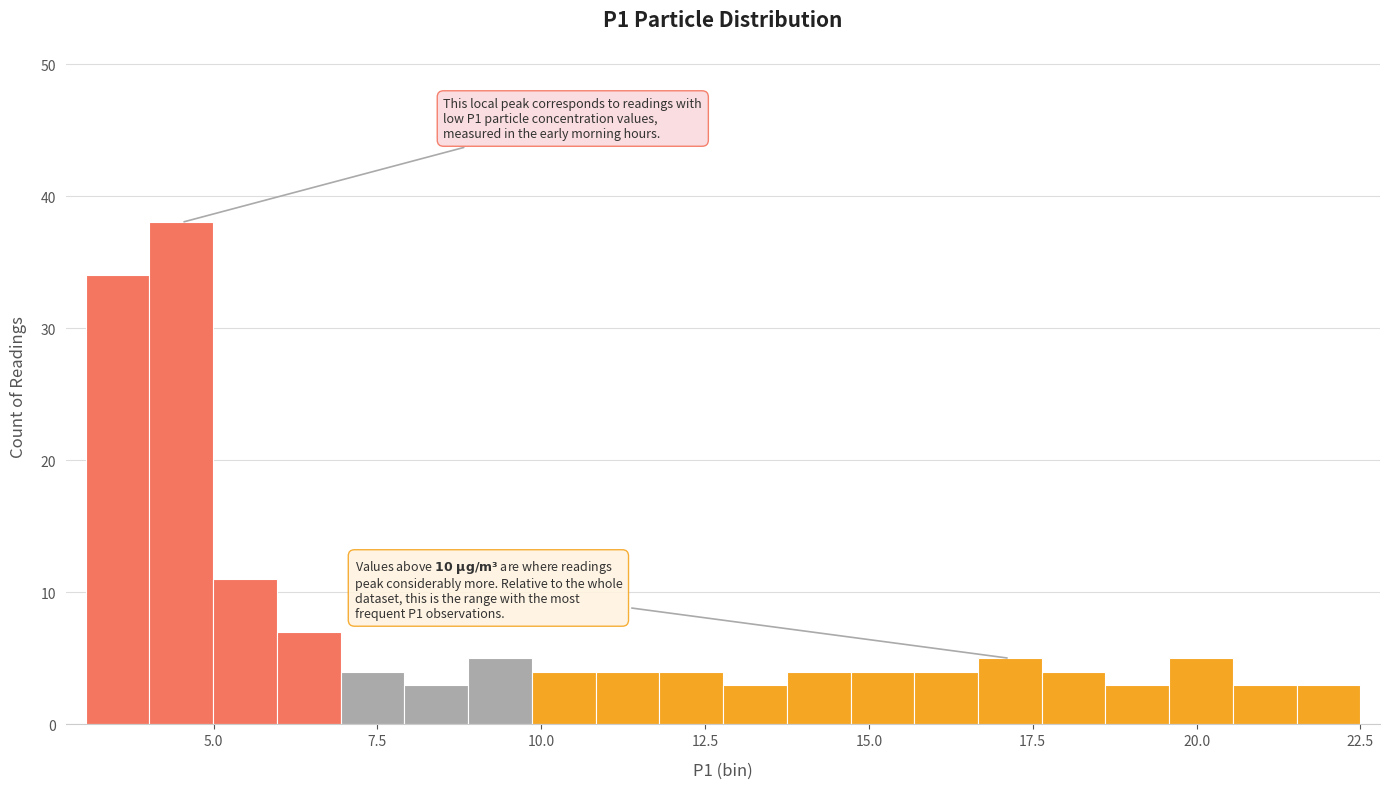

Around what value on the x-axis is the tallest bar? Give the approximate position of its centre, as read against the axis.

4.5